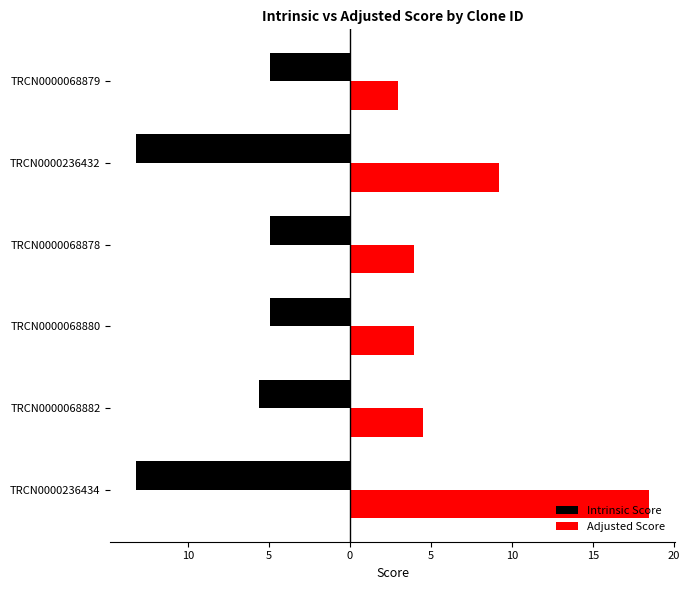

What are all the series names shown in the legend?

Intrinsic Score, Adjusted Score